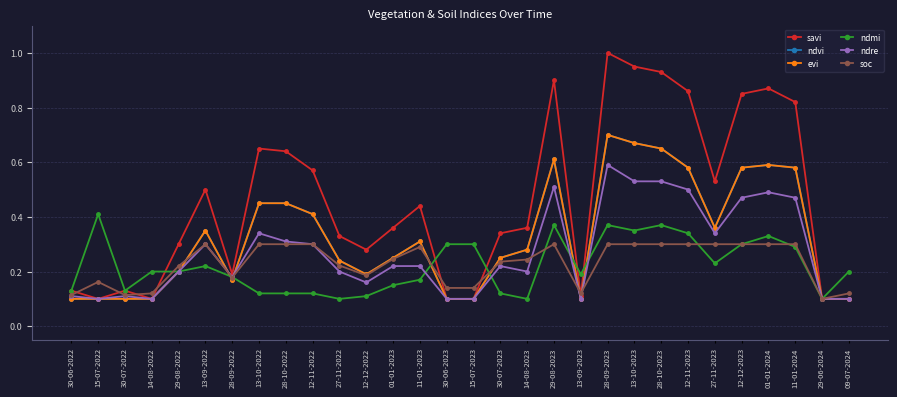

Is this an area chart (filled region under the line)?

No